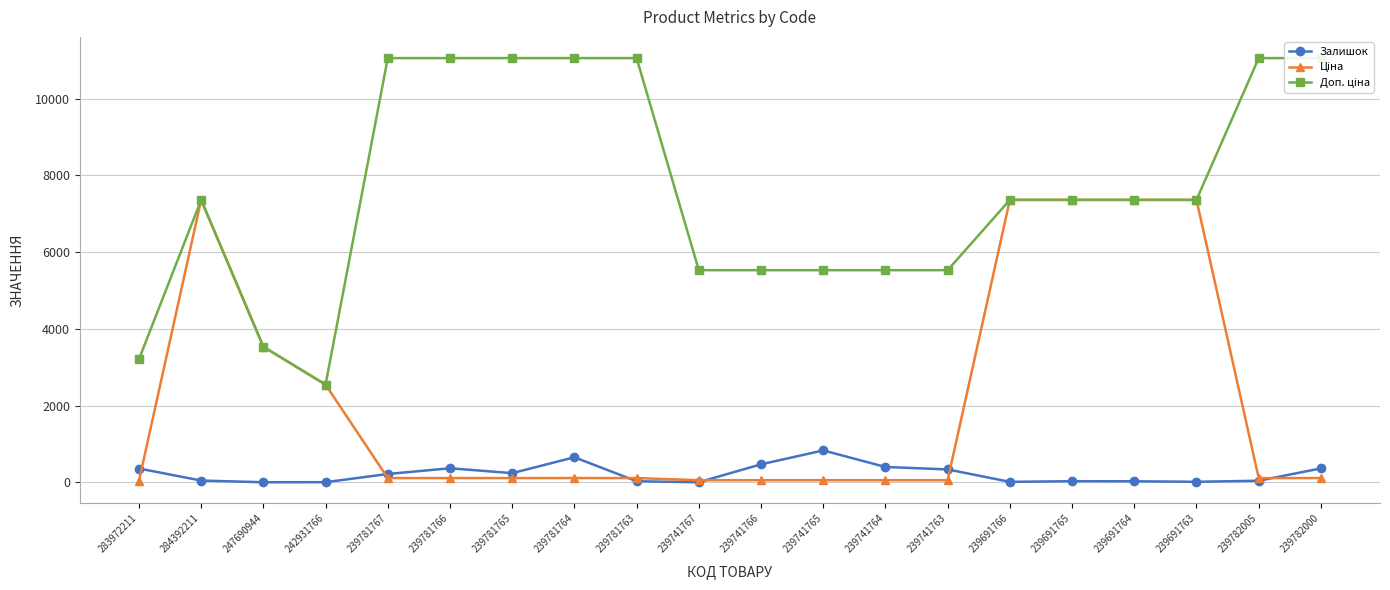

Is it true that Доп. ціна equals 3456.4 at 239741765?

False